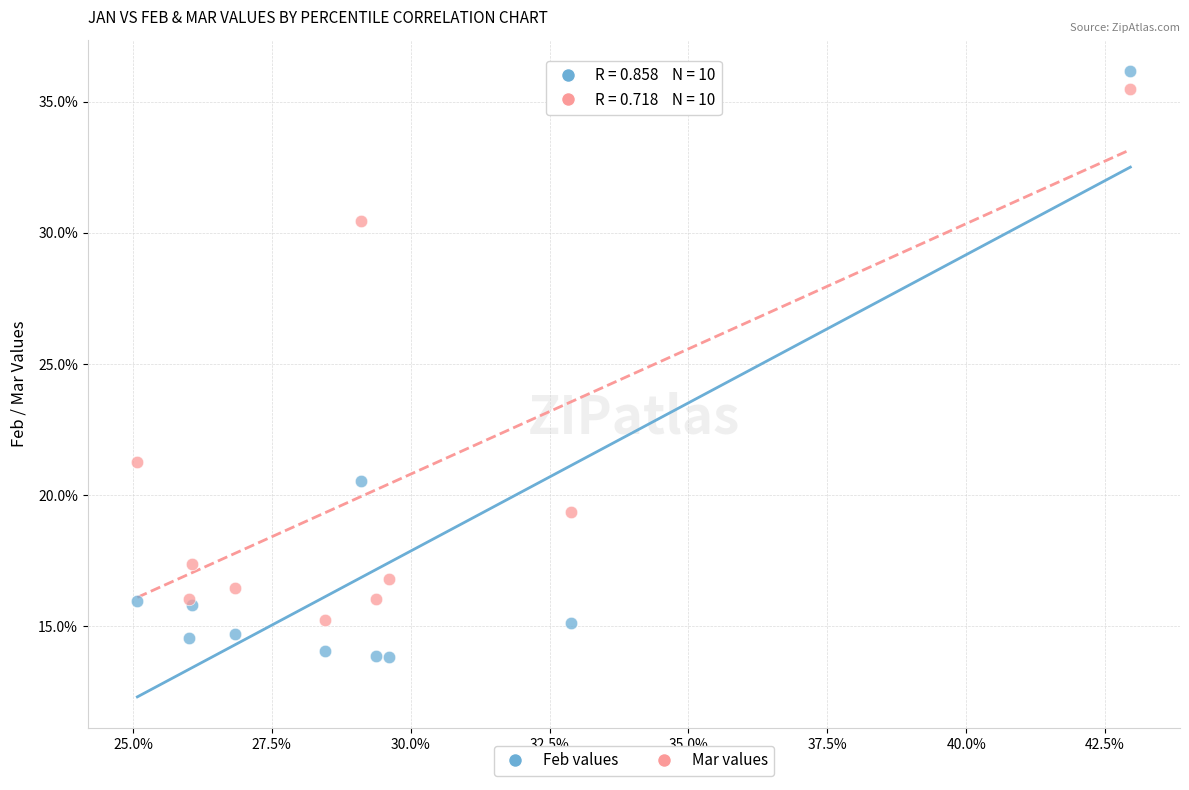

What are all the series names shown in the legend?

Feb values, Mar values